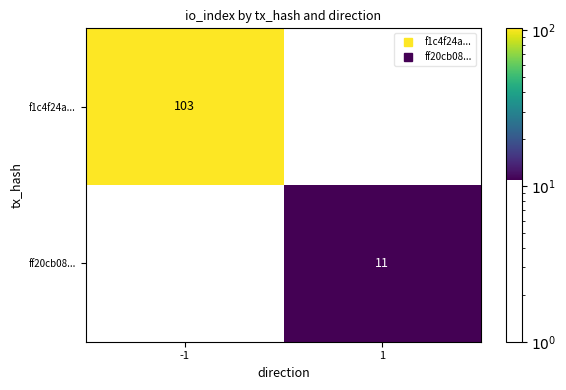

How many data points does each series have?

2